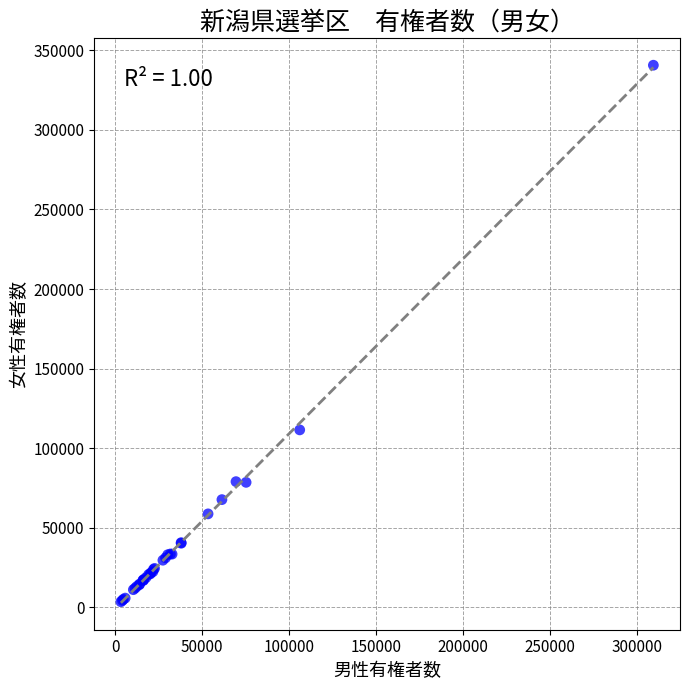

What Y value in the scatter plot is closest to 172043?

111426